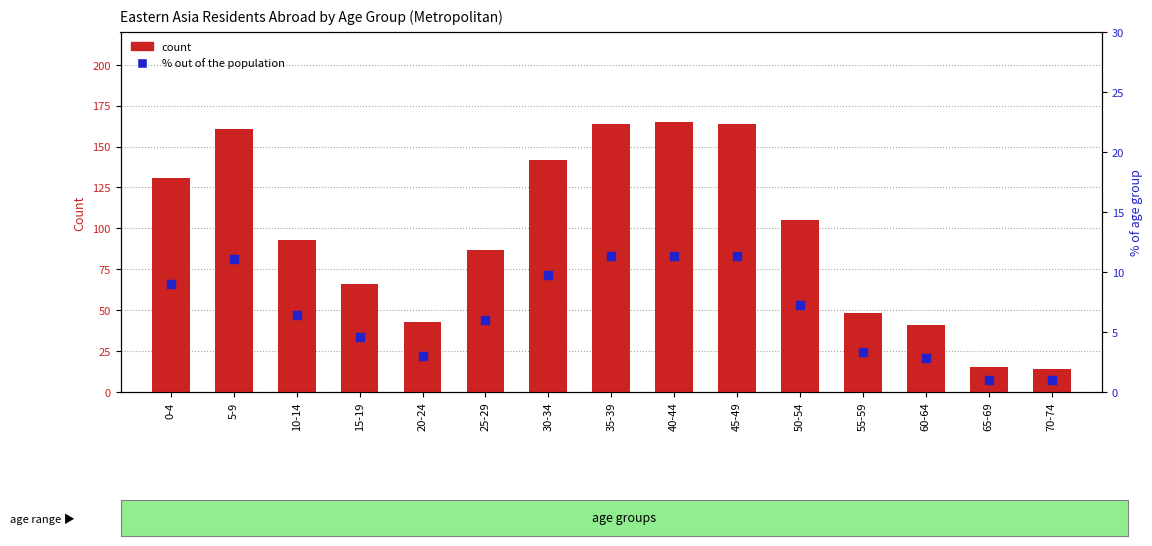

Which series has the largest Y range (max minus min)?

count